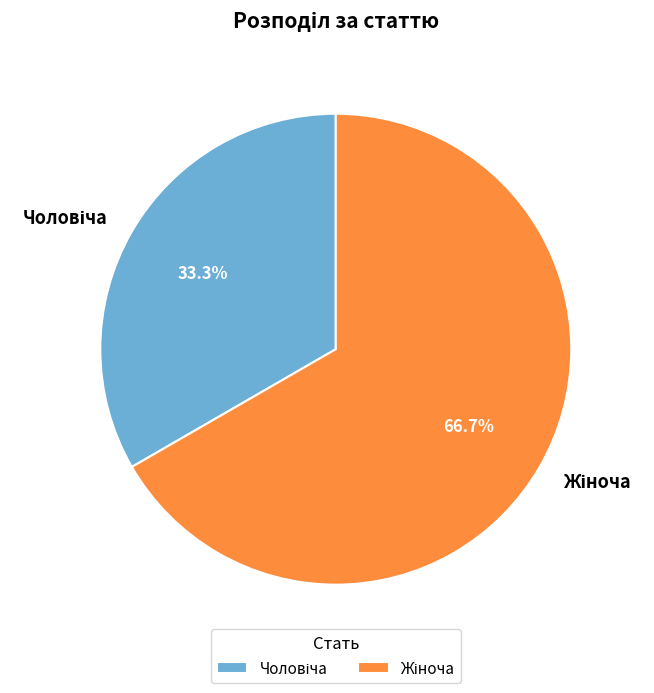

Is there a majority slice in this chart?

Yes